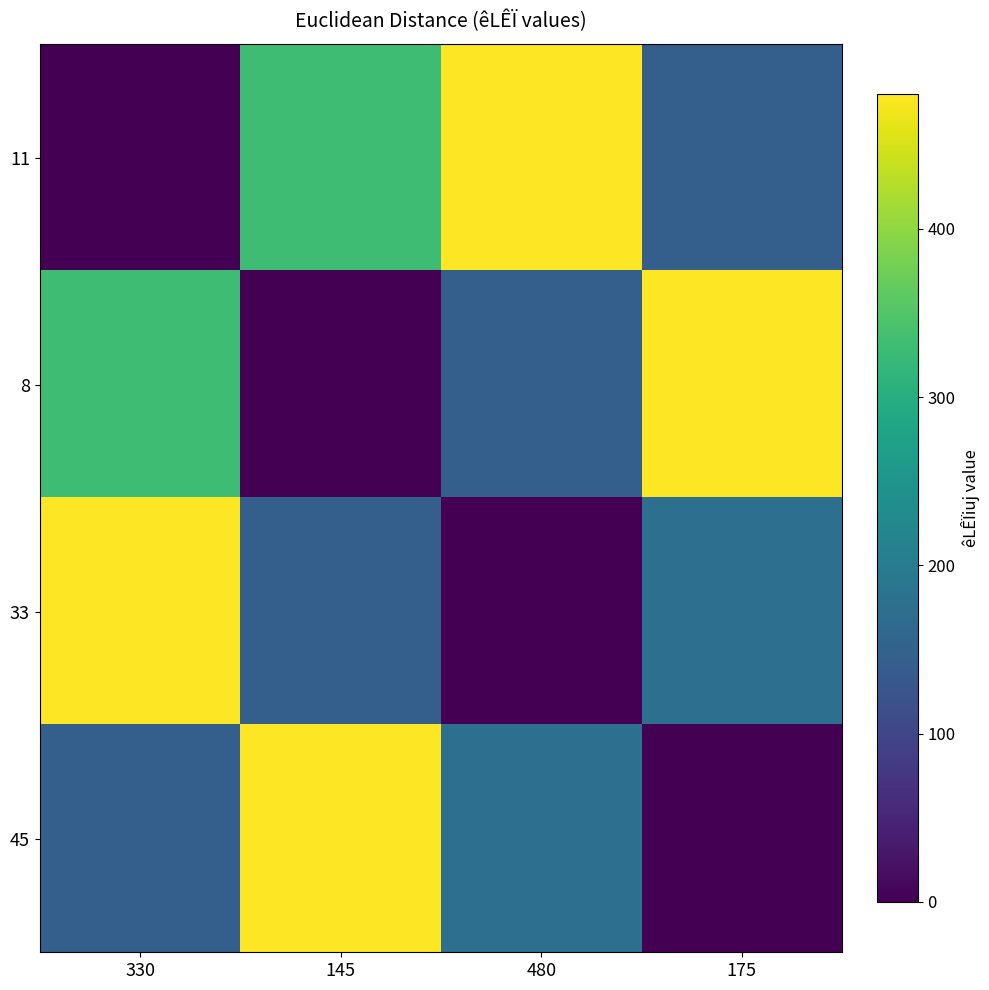

Reading left to right, extract all data points from this chart.

11: 330=0	145=330	480=480	175=145
8: 330=330	145=0	480=145	175=480
33: 330=480	145=145	480=0	175=175
45: 330=145	145=480	480=175	175=0